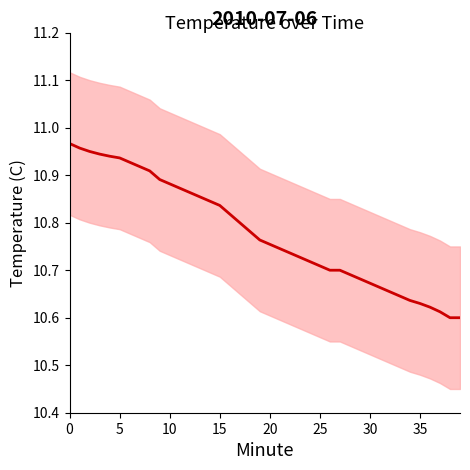

Which has a higher value, 10 or 24?

10